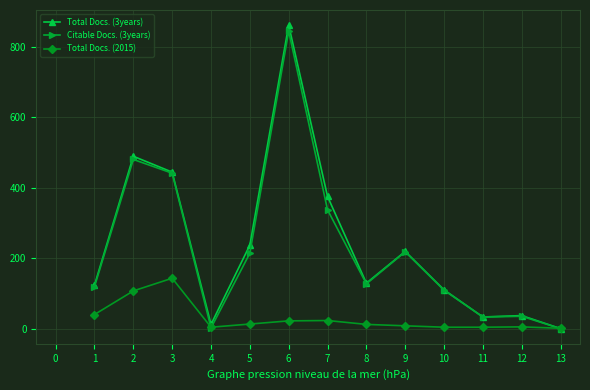

How many intersections are there between Total Docs. (3years) and Total Docs. (2015)?

1